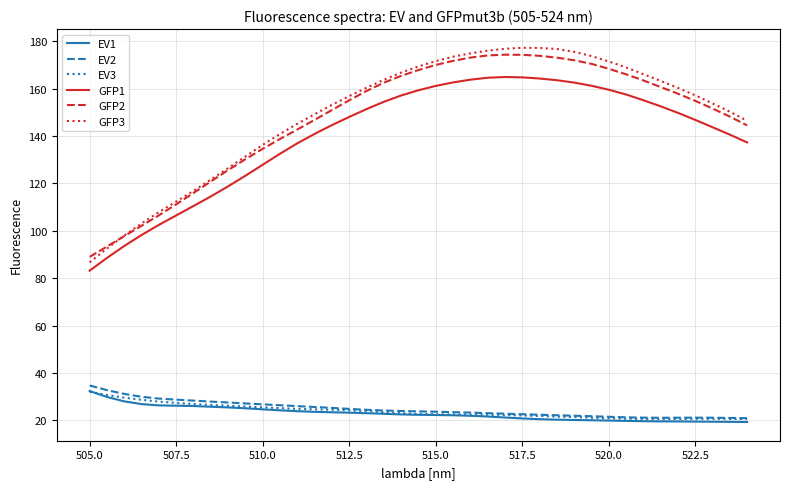

Which series has the largest range (max minus min)?

GFP3